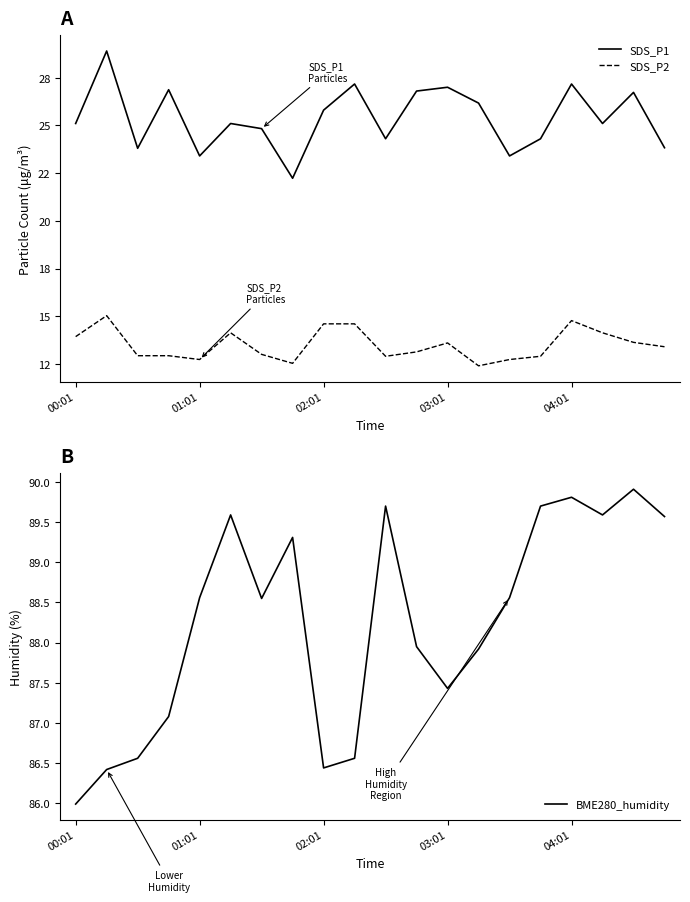

Which category has the lowest value in the SDS_P2 series?

13